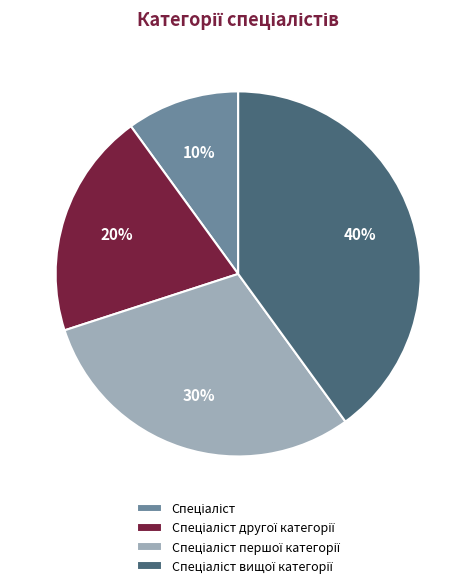

To the nearest percent, what is the average slice percentage?

25%